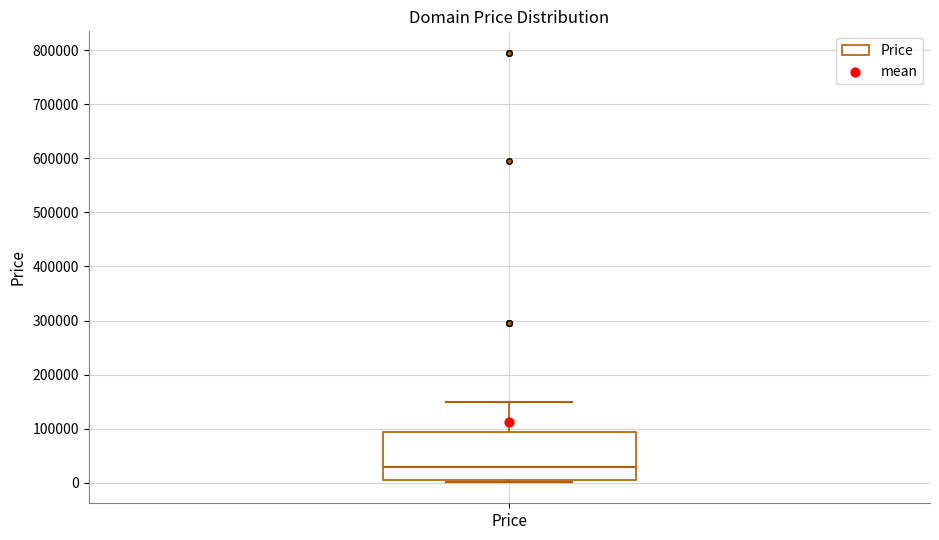

Transcribe this box plot: give where the median line is, the range the box spans, and where the two whiskers end, as read against the y-axis. The values are not printed on the chart, so give them approximately, as read against the axis.

median 30000, box 0 to 90000, whiskers 0 to 150000